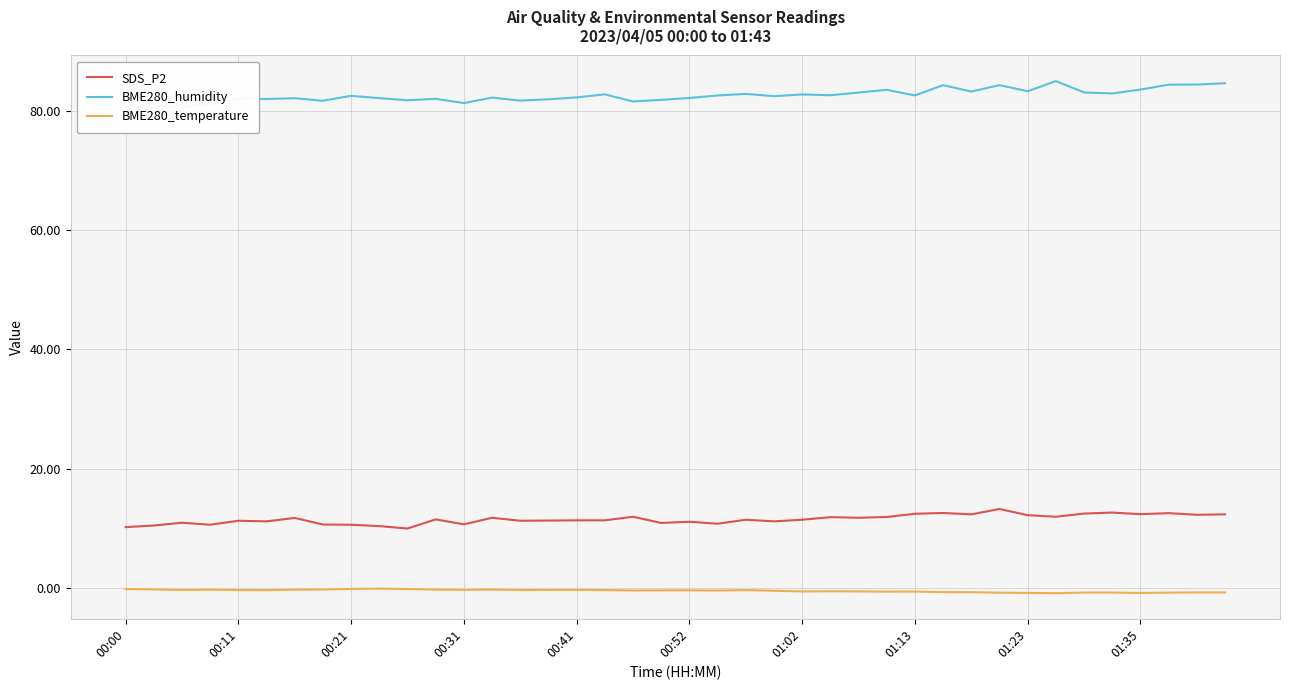

What is the maximum value for SDS_P2?

13.3